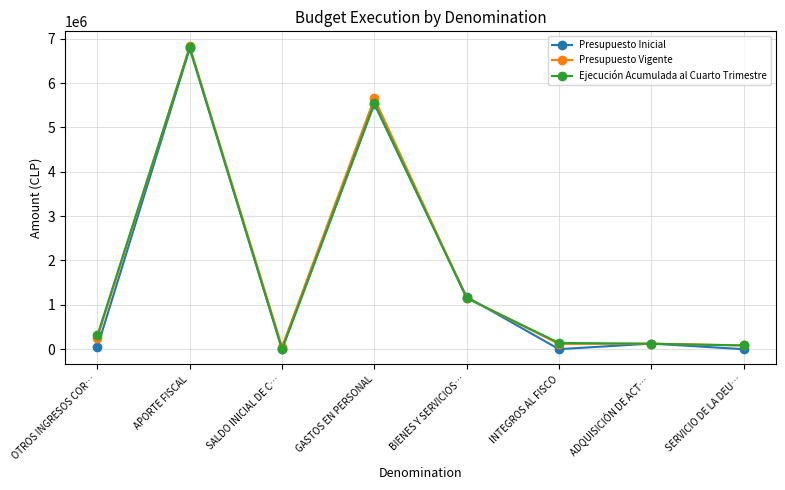

Where is Presupuesto Inicial nearest to the value 3391117?

GASTOS EN PERSONAL